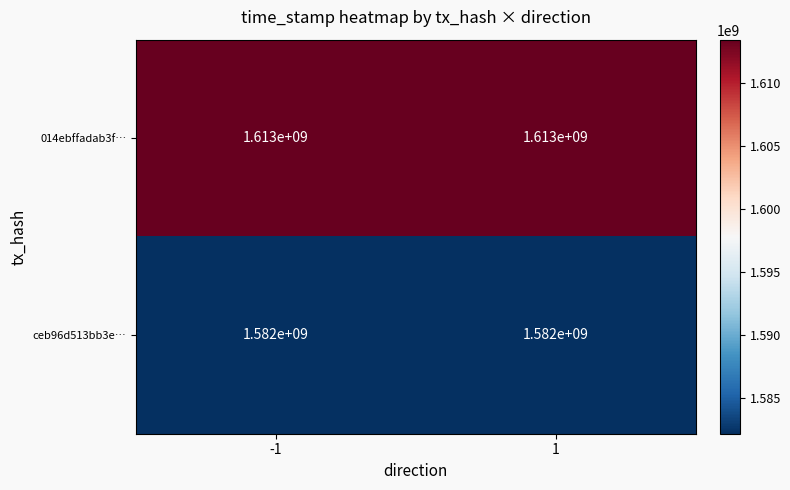

How many series are shown in this chart?

2